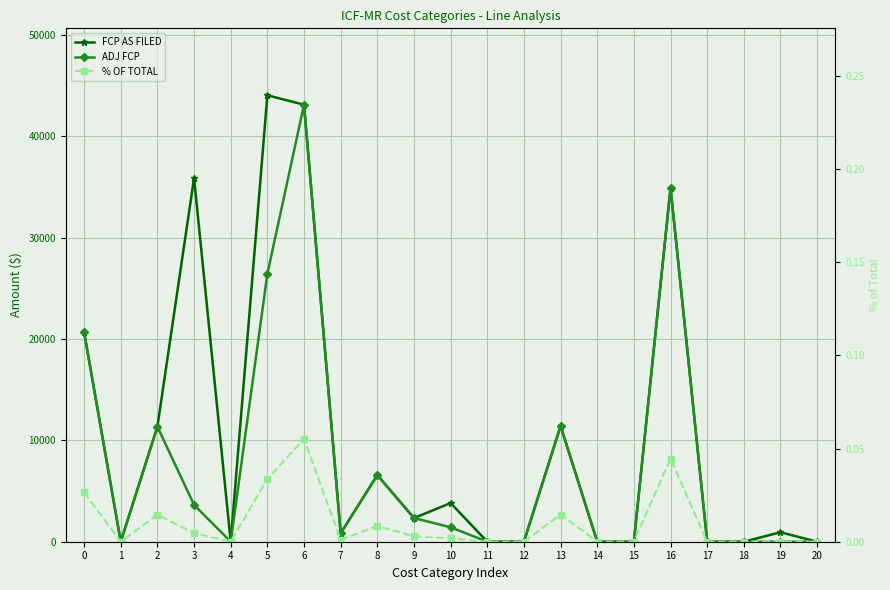

What is the difference between the maximum and minimum values in the FCP AS FILED series?

44051.0